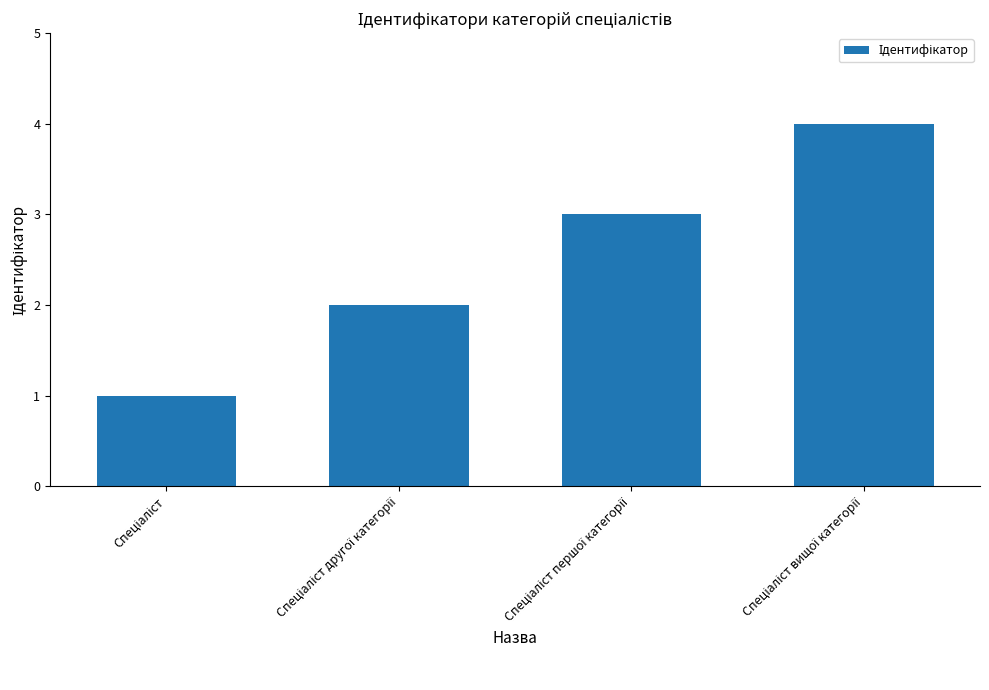

What is the sum of all values?

10